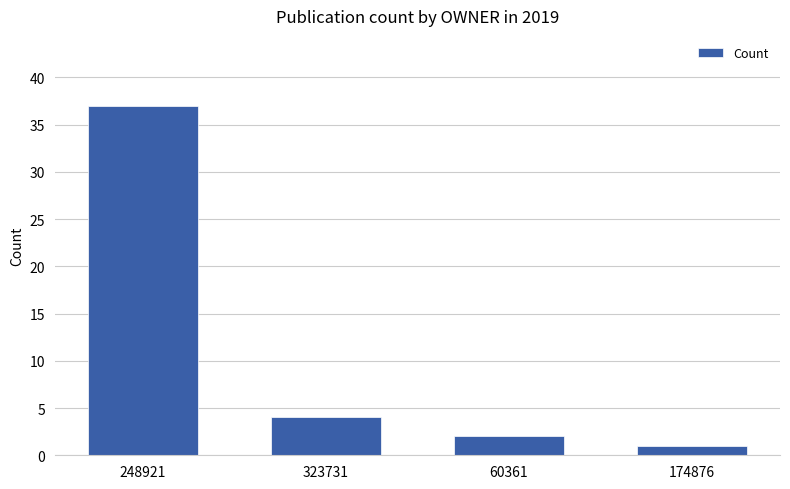

List the labels in order of value, smallest first.

174876, 60361, 323731, 248921